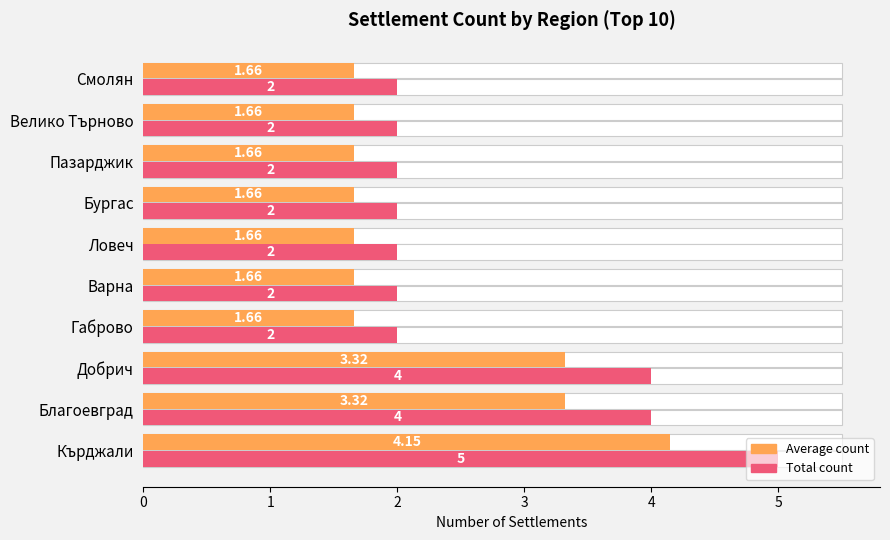

Rank the series by their maximum value, from lowest to highest.

Average count, Total count